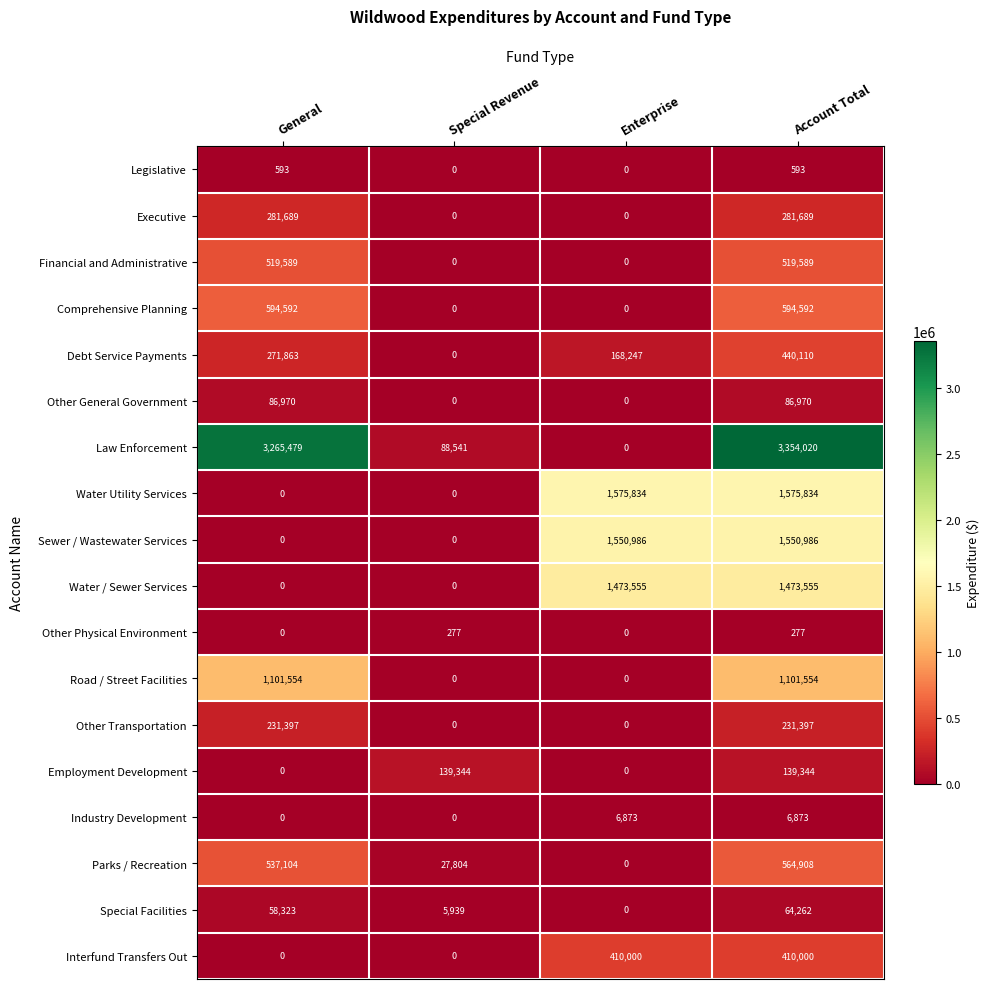

What is the difference between the maximum and minimum values in the Industry Development series?

6873